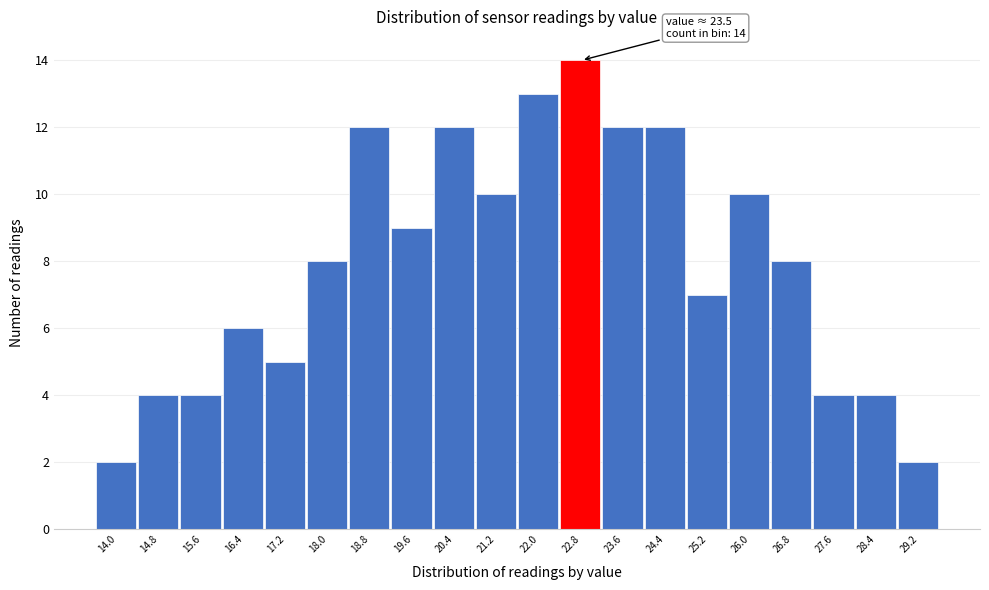

Reading left to right, extract all data points from this chart.

2	4	4	6	5	8	12	9	12	10	13	14	12	12	7	10	8	4	4	2